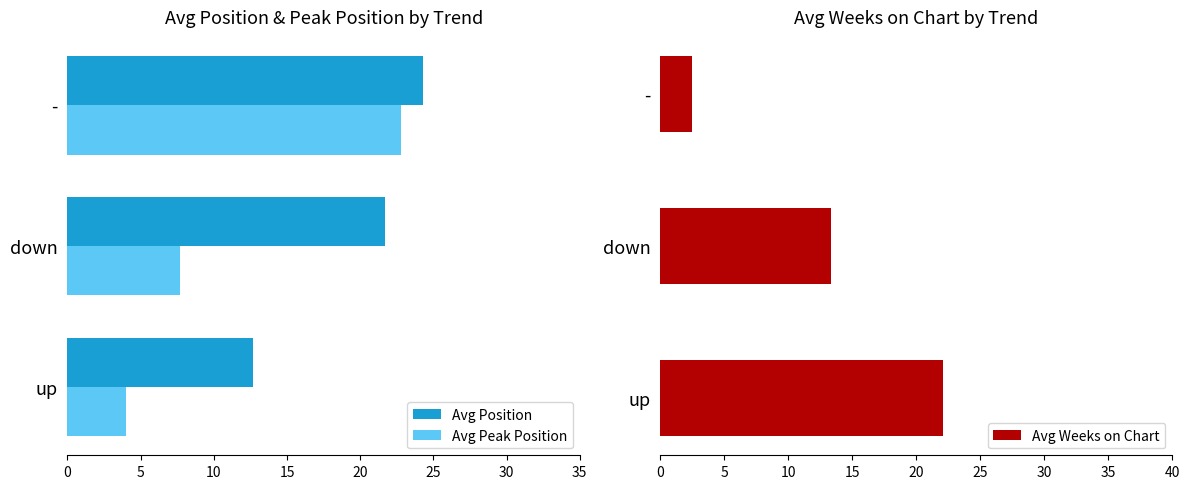

The value of Avg Position at - is 24.3. True or false?

True